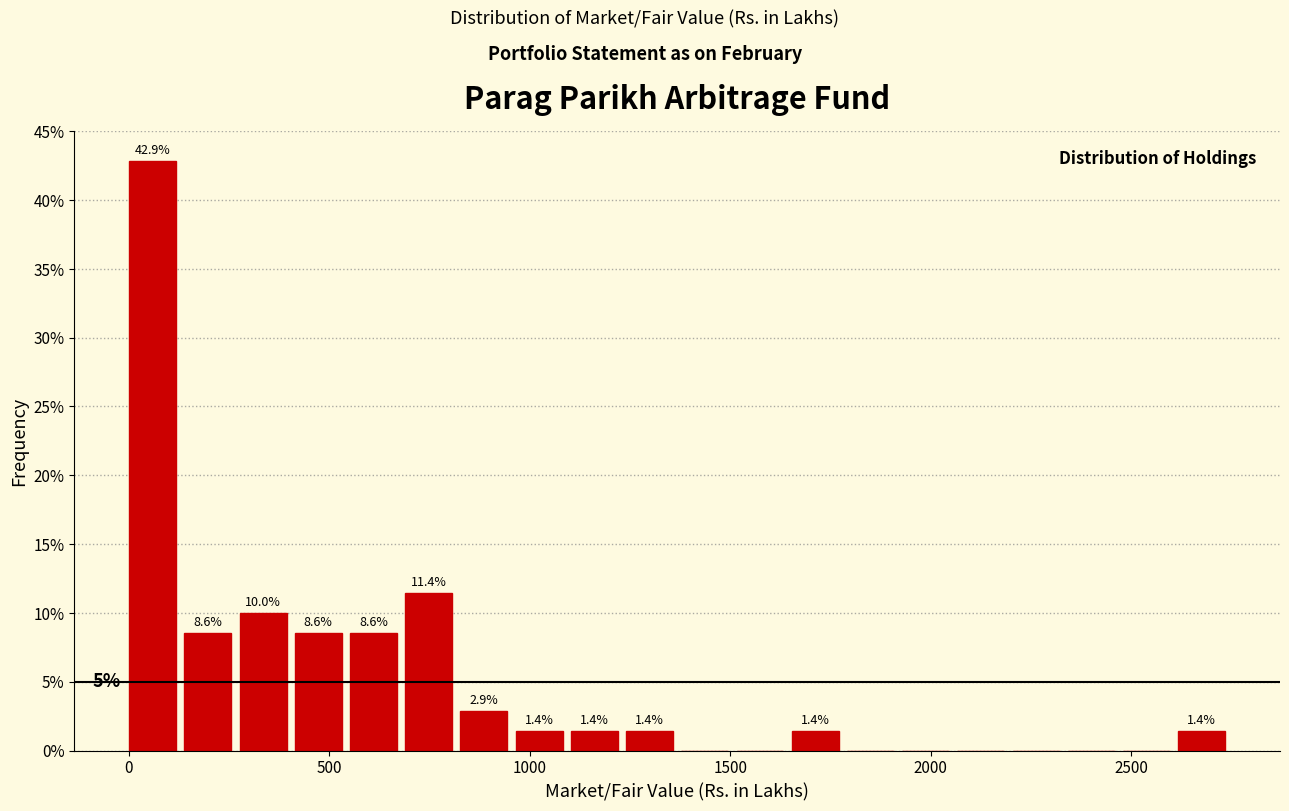

Read against the x-axis, roughly where is the centre of the tallest bar?

50